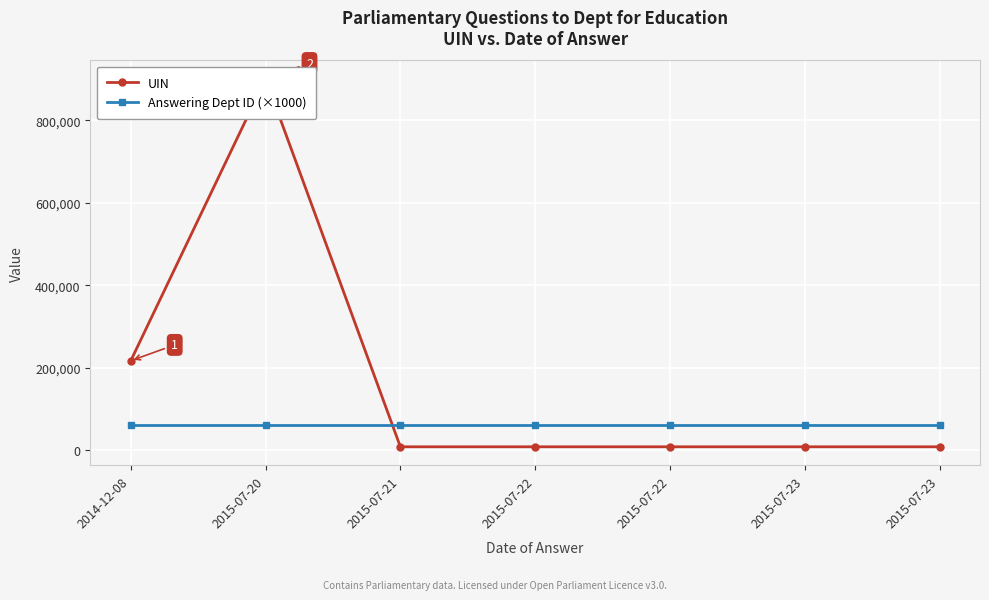

What are all the series names shown in the legend?

UIN, Answering Dept ID (×1000)